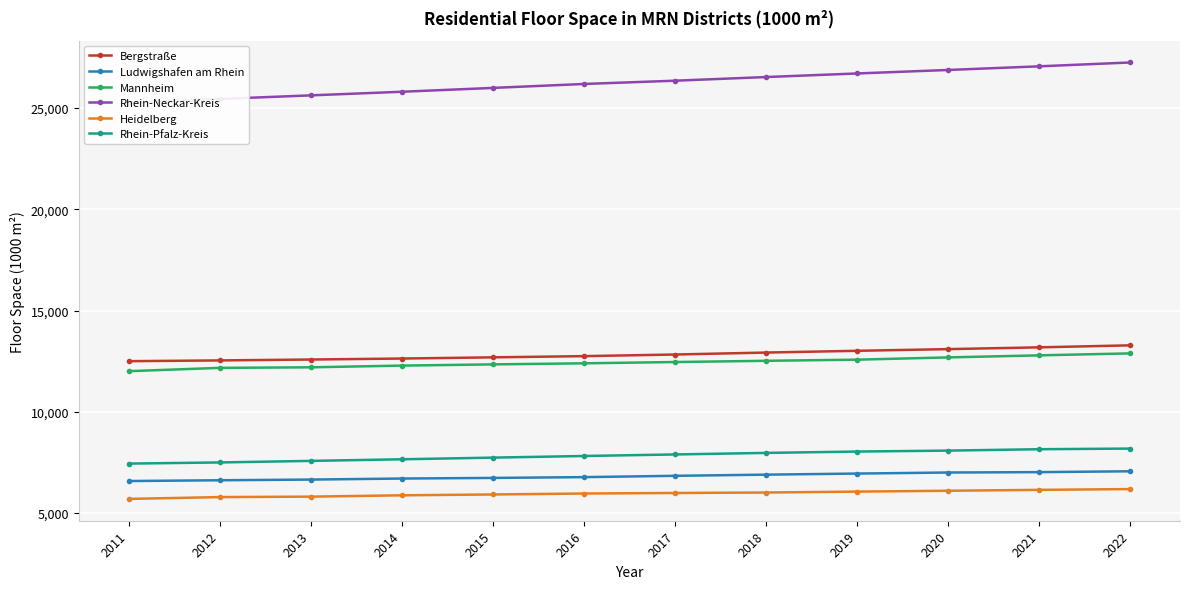

At which label does Rhein-Neckar-Kreis reach its peak?

2022